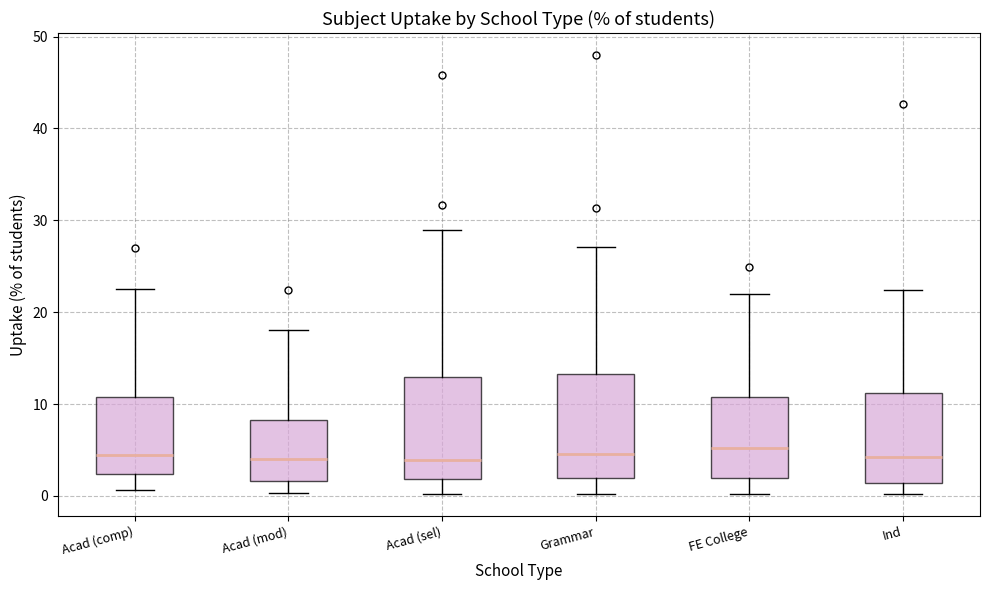

Reading left to right, read every box against the y-axis: the position of its median line, the range the box covers, and the ends of its whiskers. The values are not printed on the chart, so give them approximately, as read against the axis.

Acad (comp): median 5, box 2 to 11, whiskers 1 to 23
Acad (mod): median 4, box 2 to 8, whiskers 0 to 18
Acad (sel): median 4, box 2 to 13, whiskers 0 to 29
Grammar: median 5, box 2 to 13, whiskers 0 to 27
FE College: median 5, box 2 to 11, whiskers 0 to 22
Ind: median 4, box 1 to 11, whiskers 0 to 22